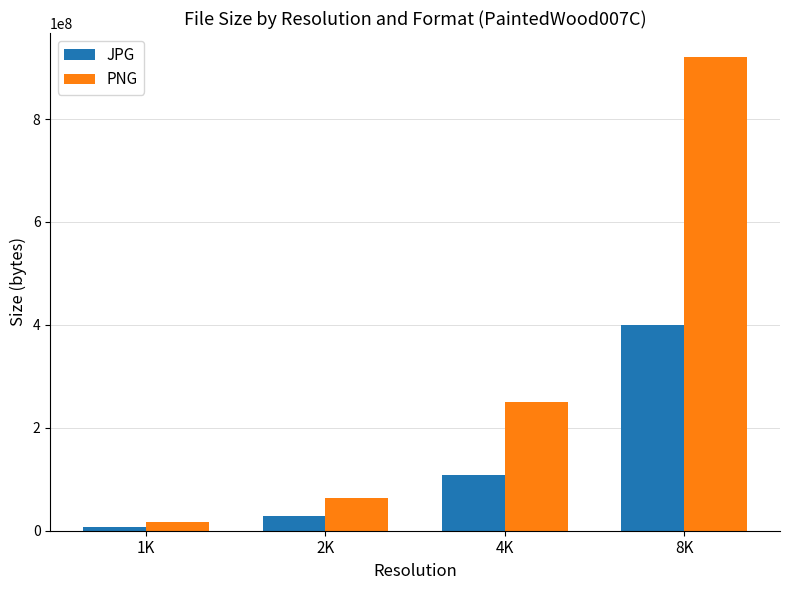

Is the value of JPG at 2K greater than the value of PNG at 8K?

No